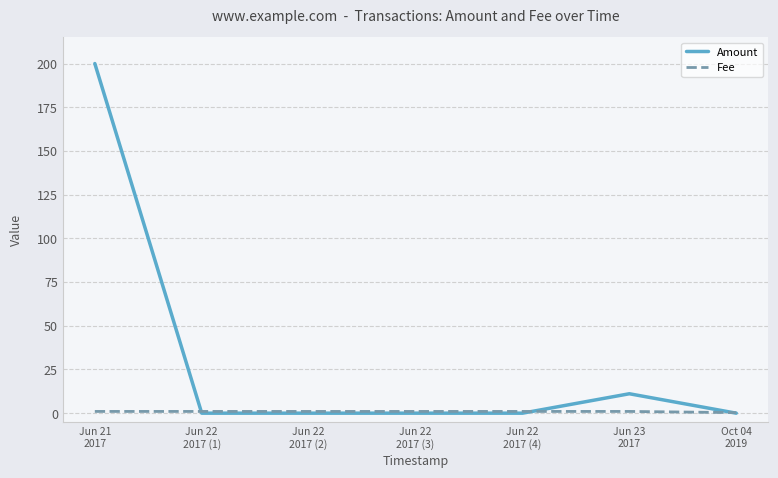

Which series has the largest total across all categories?

Amount